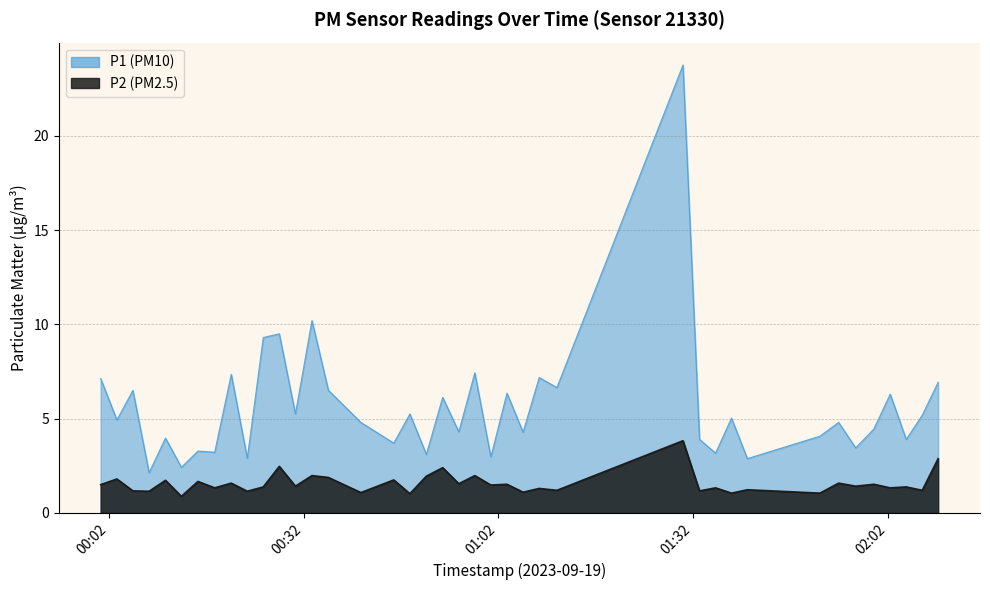

Reading left to right, transcribe all the data shown in this chart.

P1: 2023-09-19T00:00:44=7.1	2023-09-19T00:03:14=4.9	2023-09-19T00:05:42=6.5	2023-09-19T00:08:12=2.1	2023-09-19T00:10:43=4.0	2023-09-19T00:13:10=2.4	2023-09-19T00:15:43=3.3	2023-09-19T00:18:18=3.2	2023-09-19T00:20:51=7.3	2023-09-19T00:23:19=2.9	2023-09-19T00:25:47=9.3	2023-09-19T00:28:15=9.5	2023-09-19T00:30:44=5.2	2023-09-19T00:33:17=10.2	2023-09-19T00:35:49=6.5	2023-09-19T00:40:49=4.8	2023-09-19T00:45:53=3.7	2023-09-19T00:48:22=5.2	2023-09-19T00:50:54=3.1	2023-09-19T00:53:25=6.1	2023-09-19T00:55:54=4.3	2023-09-19T00:58:22=7.4	2023-09-19T01:00:50=3.0	2023-09-19T01:03:19=6.3	2023-09-19T01:05:48=4.3	2023-09-19T01:08:17=7.2	2023-09-19T01:11:01=6.7	2023-09-19T01:30:26=23.8	2023-09-19T01:32:59=3.9	2023-09-19T01:35:27=3.2	2023-09-19T01:37:54=5.0	2023-09-19T01:40:21=2.9	2023-09-19T01:51:32=4.1	2023-09-19T01:54:24=4.8	2023-09-19T01:57:02=3.5	2023-09-19T01:59:50=4.5	2023-09-19T02:02:21=6.3	2023-09-19T02:04:49=3.9	2023-09-19T02:07:17=5.2	2023-09-19T02:09:44=6.9
P2: 2023-09-19T00:00:44=1.5	2023-09-19T00:03:14=1.8	2023-09-19T00:05:42=1.2	2023-09-19T00:08:12=1.1	2023-09-19T00:10:43=1.7	2023-09-19T00:13:10=0.9	2023-09-19T00:15:43=1.7	2023-09-19T00:18:18=1.3	2023-09-19T00:20:51=1.6	2023-09-19T00:23:19=1.1	2023-09-19T00:25:47=1.4	2023-09-19T00:28:15=2.5	2023-09-19T00:30:44=1.4	2023-09-19T00:33:17=2.0	2023-09-19T00:35:49=1.9	2023-09-19T00:40:49=1.1	2023-09-19T00:45:53=1.8	2023-09-19T00:48:22=1.0	2023-09-19T00:50:54=1.9	2023-09-19T00:53:25=2.4	2023-09-19T00:55:54=1.6	2023-09-19T00:58:22=2.0	2023-09-19T01:00:50=1.5	2023-09-19T01:03:19=1.5	2023-09-19T01:05:48=1.1	2023-09-19T01:08:17=1.3	2023-09-19T01:11:01=1.2	2023-09-19T01:30:26=3.8	2023-09-19T01:32:59=1.2	2023-09-19T01:35:27=1.3	2023-09-19T01:37:54=1.1	2023-09-19T01:40:21=1.2	2023-09-19T01:51:32=1.1	2023-09-19T01:54:24=1.6	2023-09-19T01:57:02=1.4	2023-09-19T01:59:50=1.5	2023-09-19T02:02:21=1.3	2023-09-19T02:04:49=1.4	2023-09-19T02:07:17=1.2	2023-09-19T02:09:44=2.9